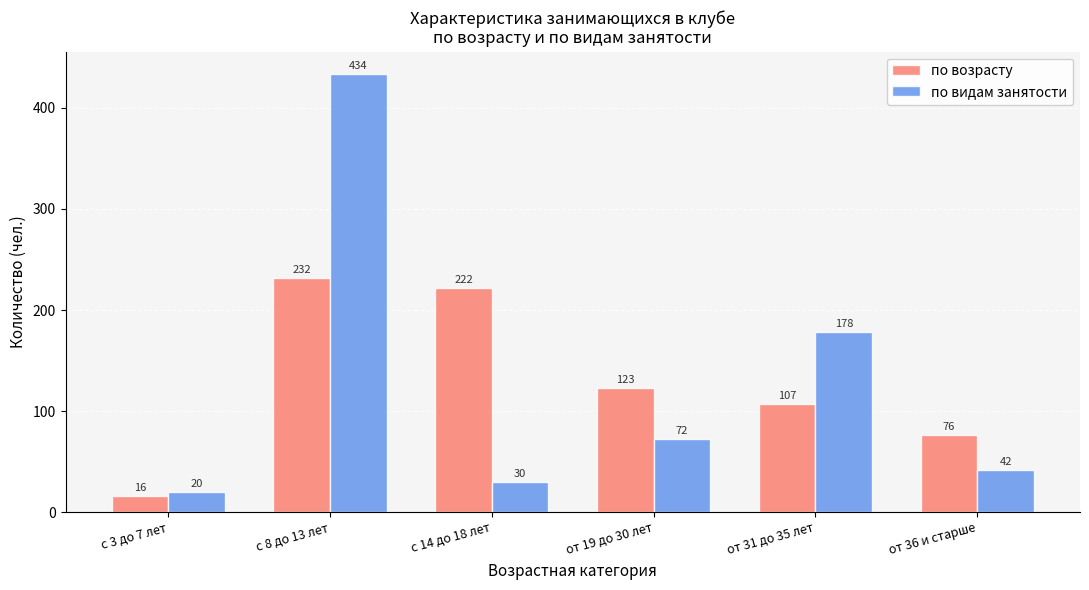

What is the value of the по видам занятости bar at the 6th from the left?

42